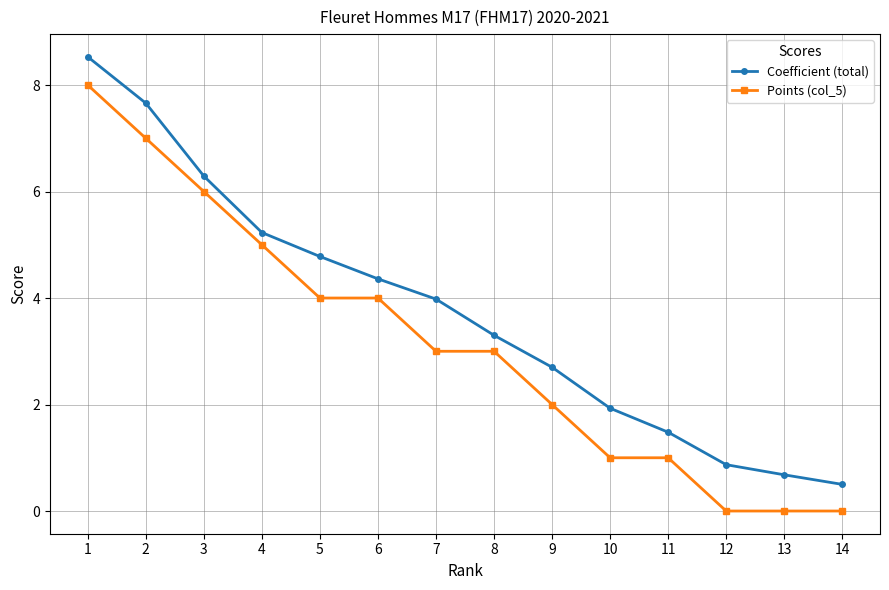

Where does the Coefficient (total) series first go above 3?

1